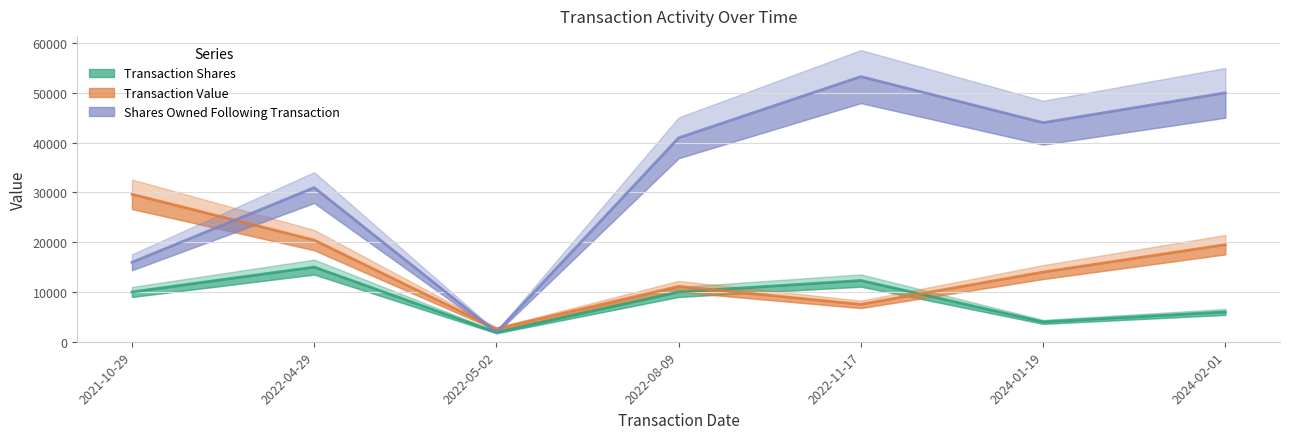

Which label corresponds to the largest value in the chart?

2022-11-17